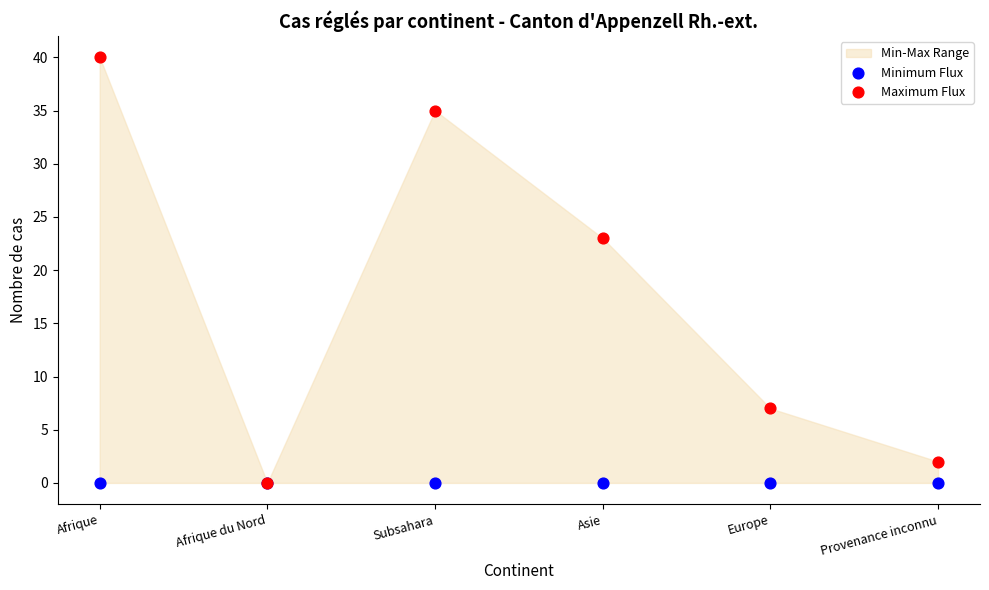

Which series contains the highest Y value?

Maximum Flux